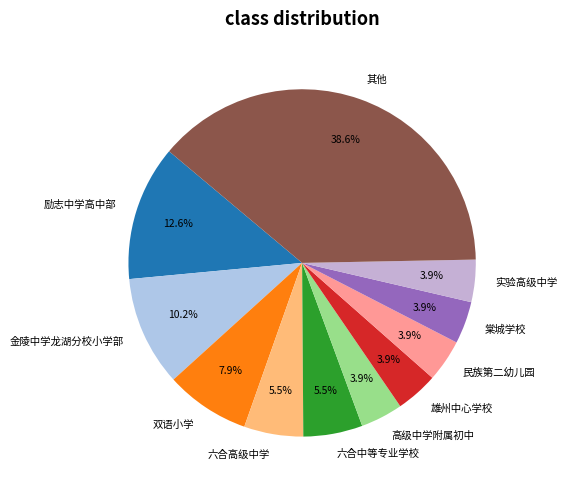

Which slice is the largest?

其他